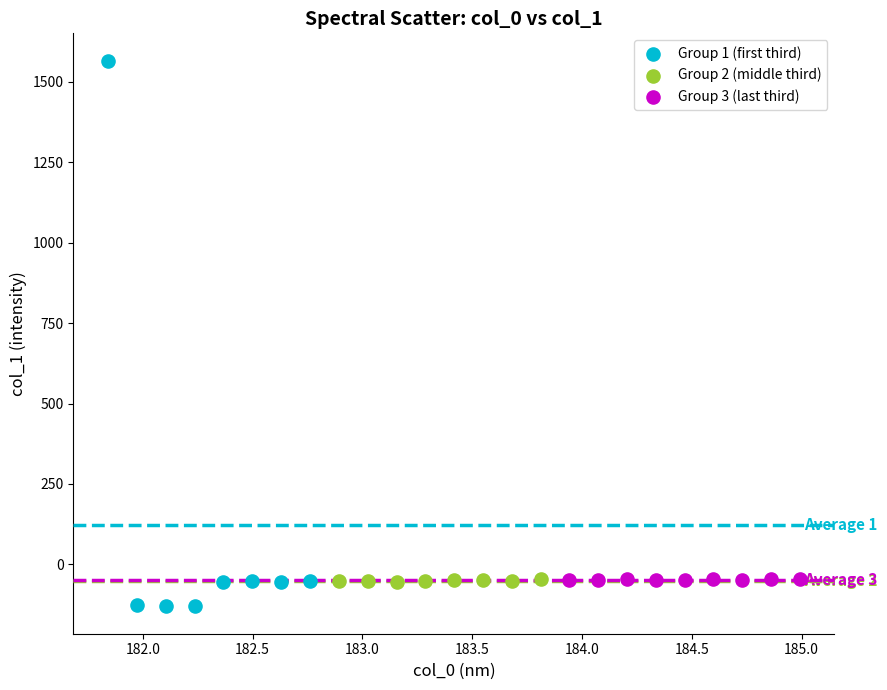

Which series reaches the minimum Y coordinate?

Group 1 (first third)